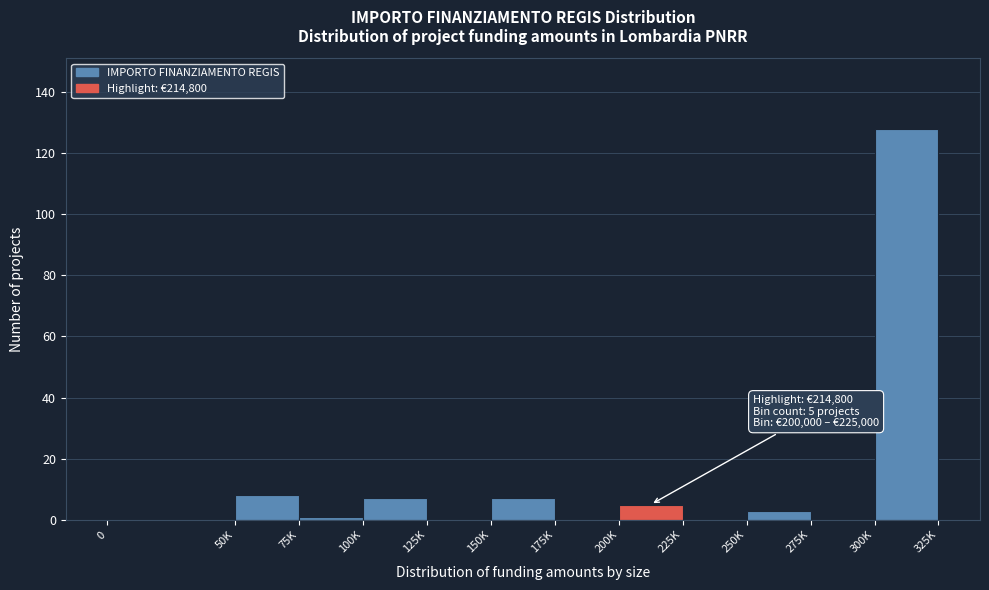

Reading left to right, extract all data points from this chart.

0=0	50K=8	75K=1	100K=7	125K=0	150K=7	175K=0	200K=5	225K=0	250K=3	275K=0	300K=128